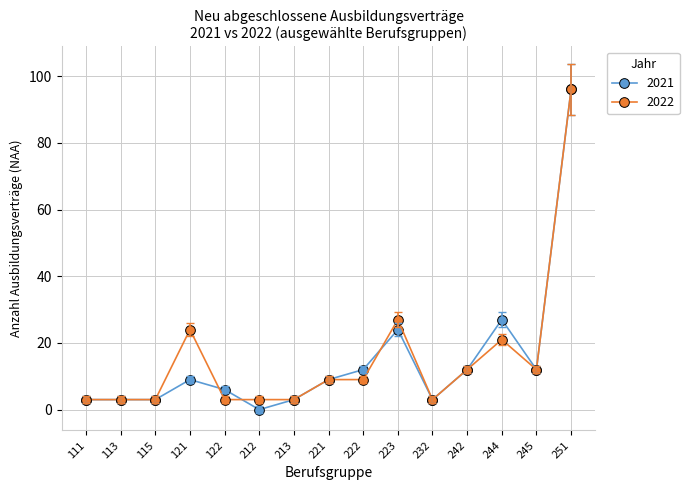

True or false: 2021 has more than 1 points higher than both neighbors.

True